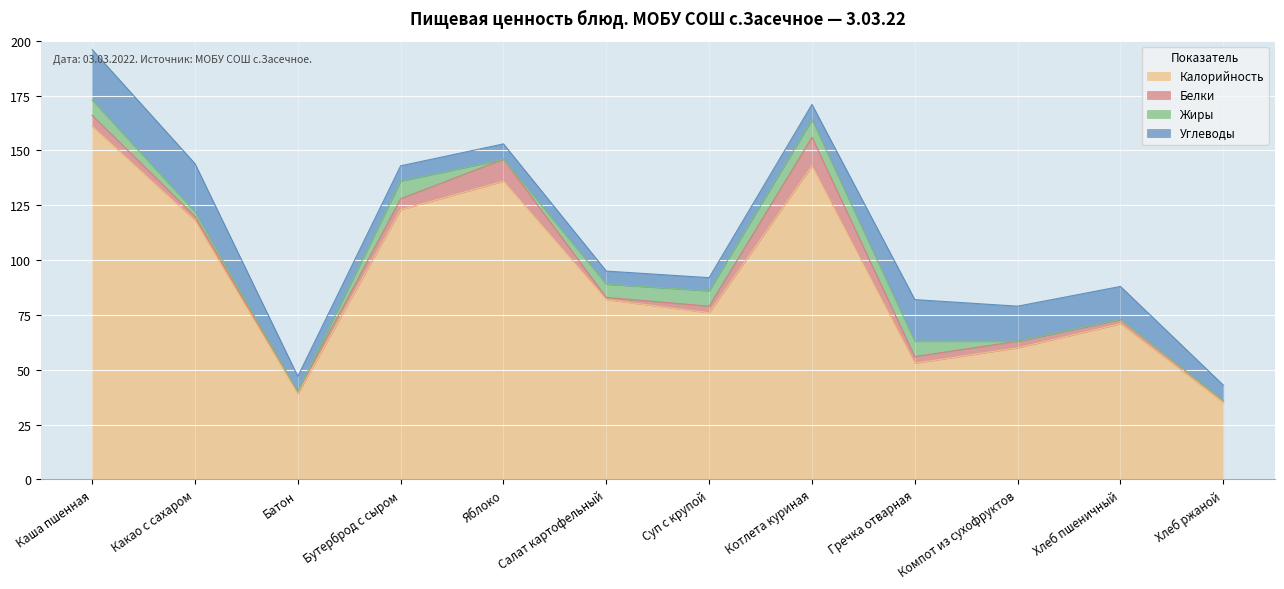

Is it true that Белки equals 5 at Каша пшенная?

True